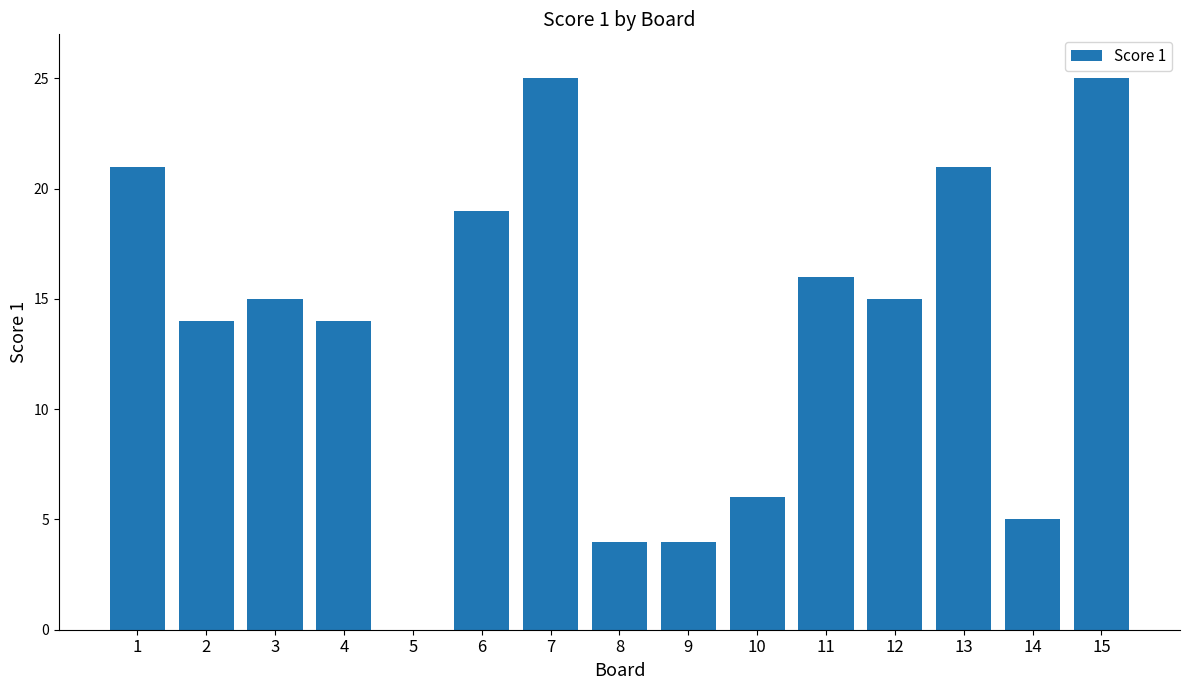

How many categories are shown in the chart?

15